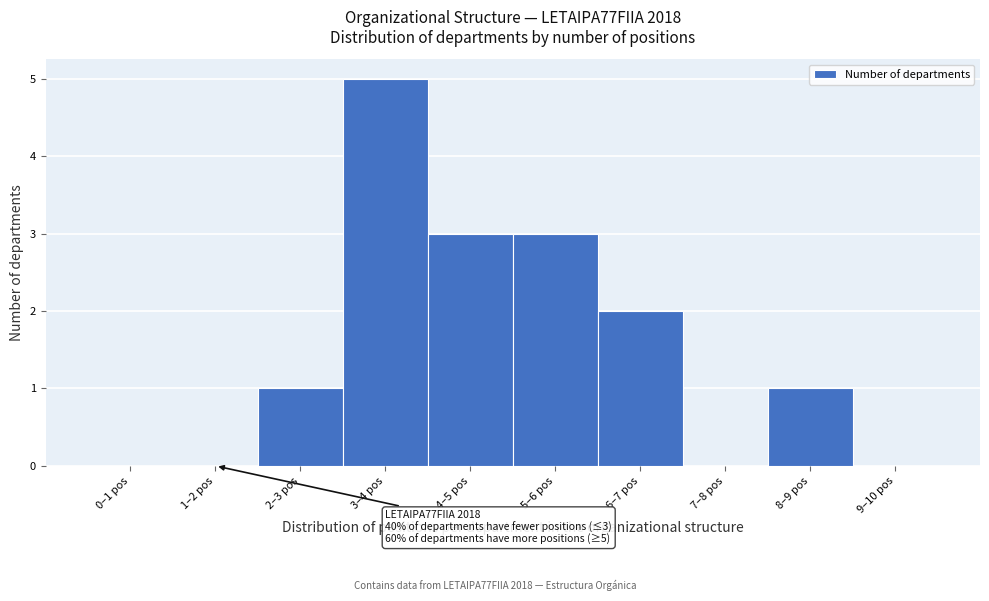

Reading right to left, transcribe all the data shown in this chart.

9–10 pos=0	8–9 pos=1	7–8 pos=0	6–7 pos=2	5–6 pos=3	4–5 pos=3	3–4 pos=5	2–3 pos=1	1–2 pos=0	0–1 pos=0